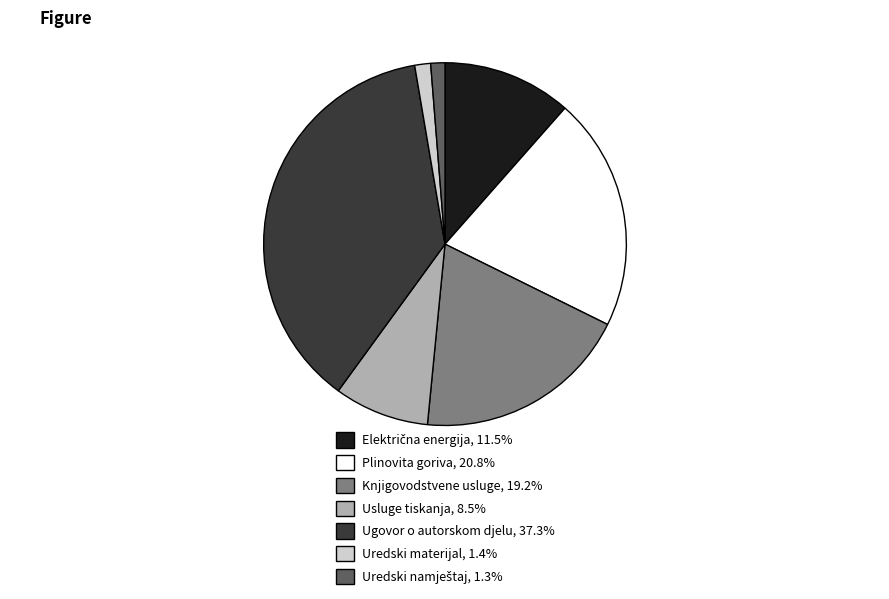

Does Usluge tiskanja account for over 50% of the chart?

No